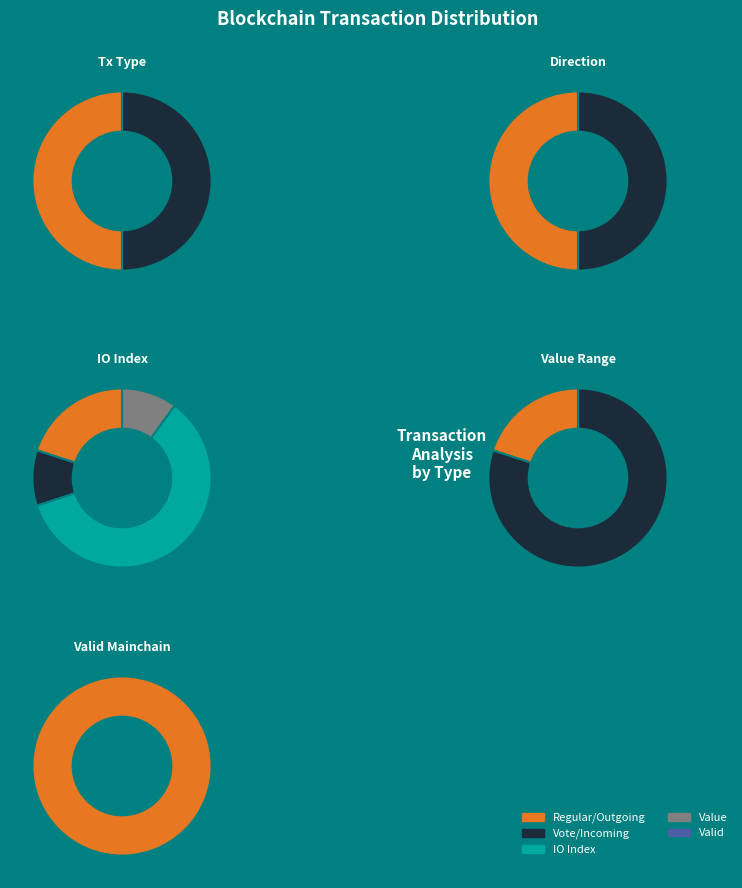

The Regular slice represents 6% of the pie. True or false?

False